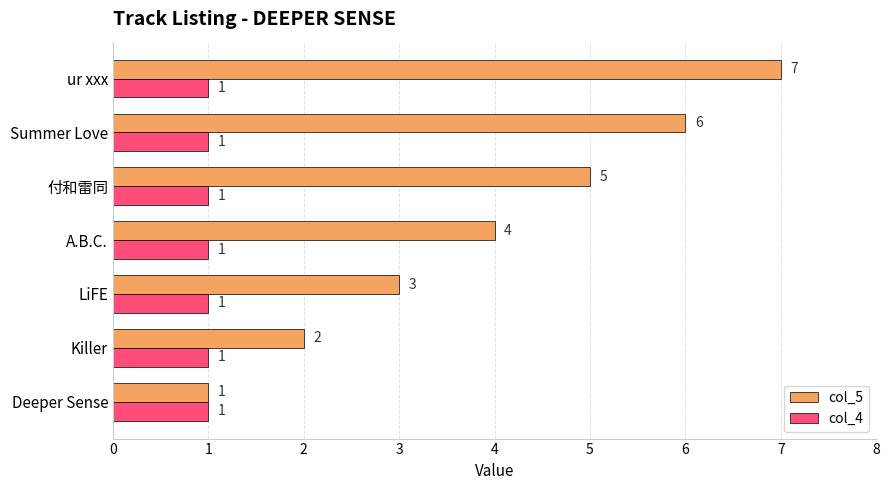

Rank the categories by col_5 value from highest to lowest.

ur xxx, Summer Love, 付和雷同, A.B.C., LiFE, Killer, Deeper Sense